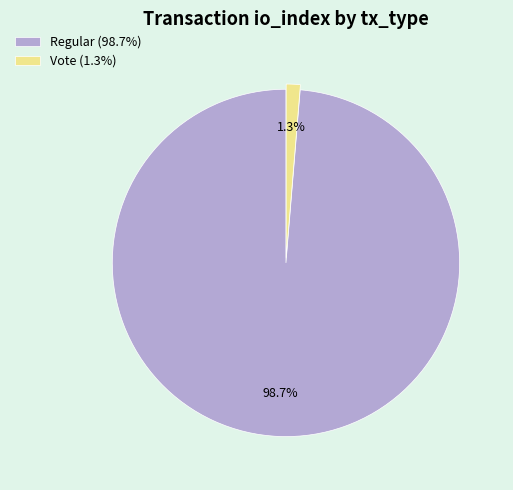

Which slice is the largest?

Regular (98.7%)